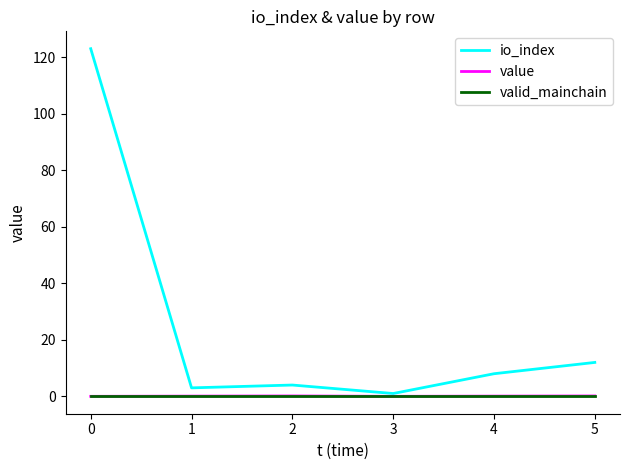

True or false: valid_mainchain has a value of 0.0 at 5.

True